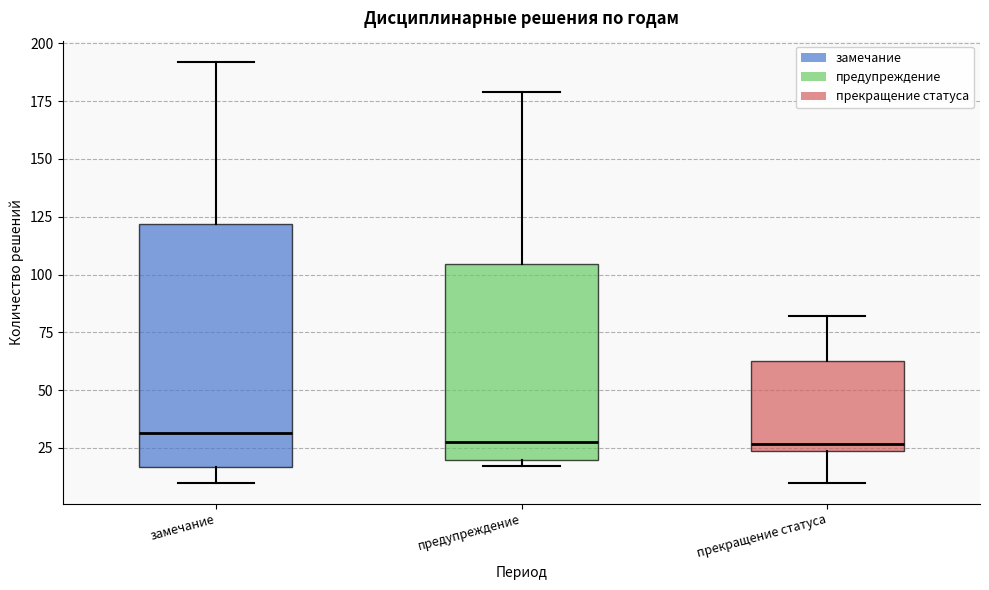

Comparing the boxes themselves (not the whiskers), which one is the tallest?

замечание